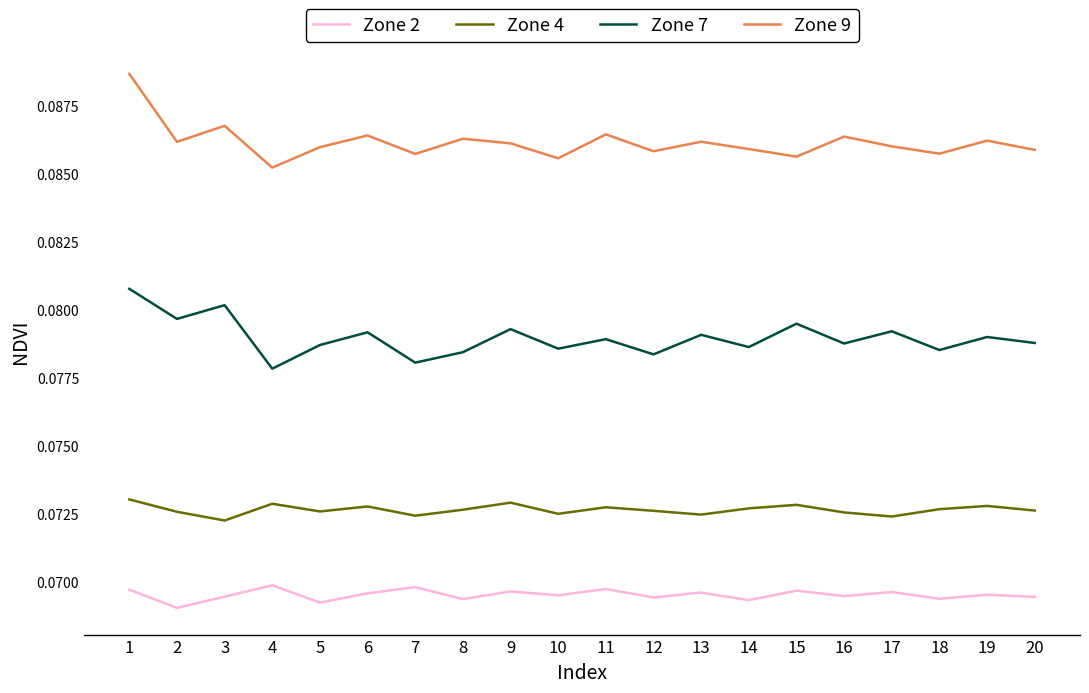

How many Zone 7 values are between 0 and 1?

20